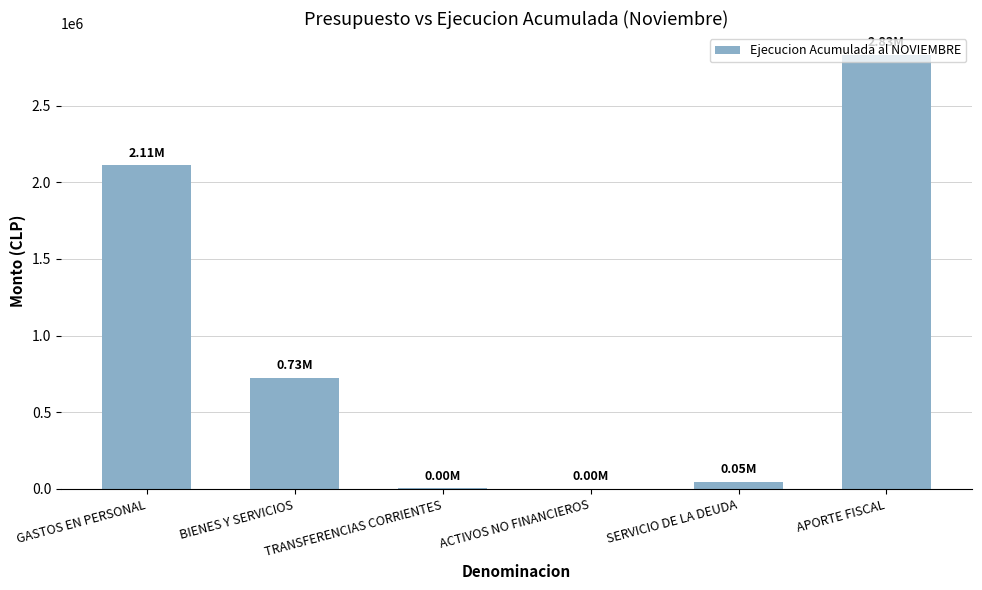

What is the sum of all values?

5719879